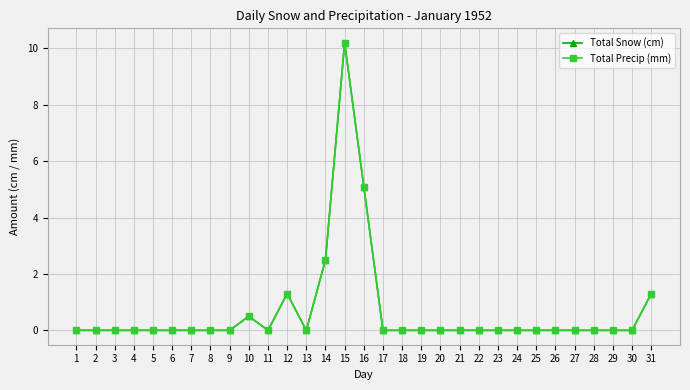

True or false: Total Precip (mm) and Total Snow (cm) intersect in this chart.

False